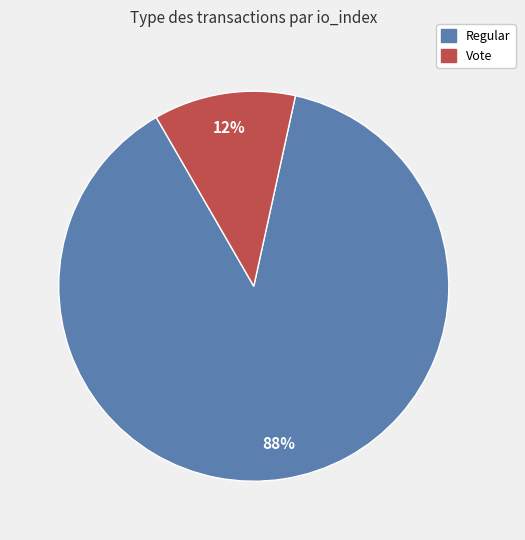

Is it true that Regular is 88% of the pie?

True